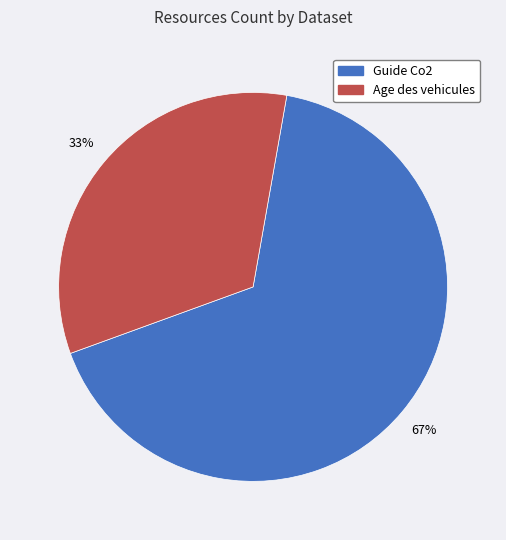

What percentage is the Guide Co2 slice, to the nearest percent?

67%